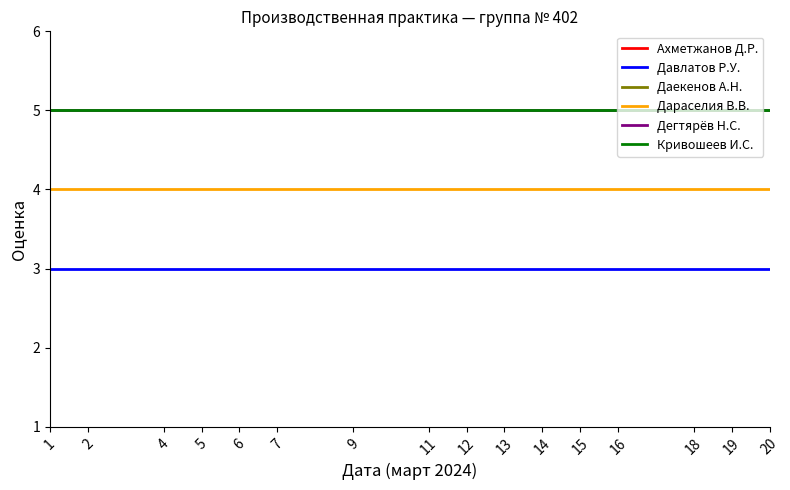

Does the chart display data point markers on the line(s)?

No